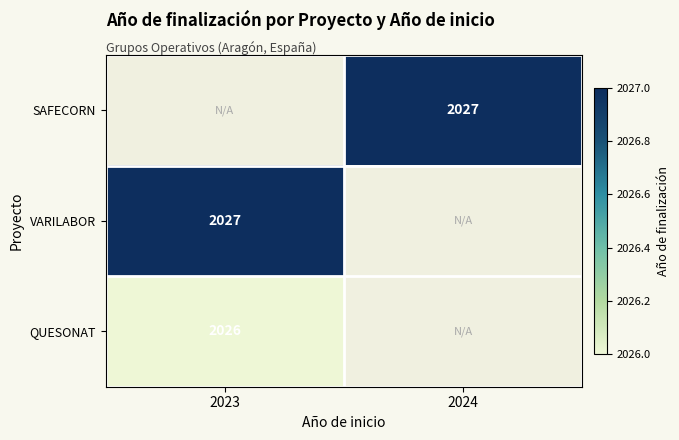

Is it true that SAFECORN equals 1123 at 2024?

False